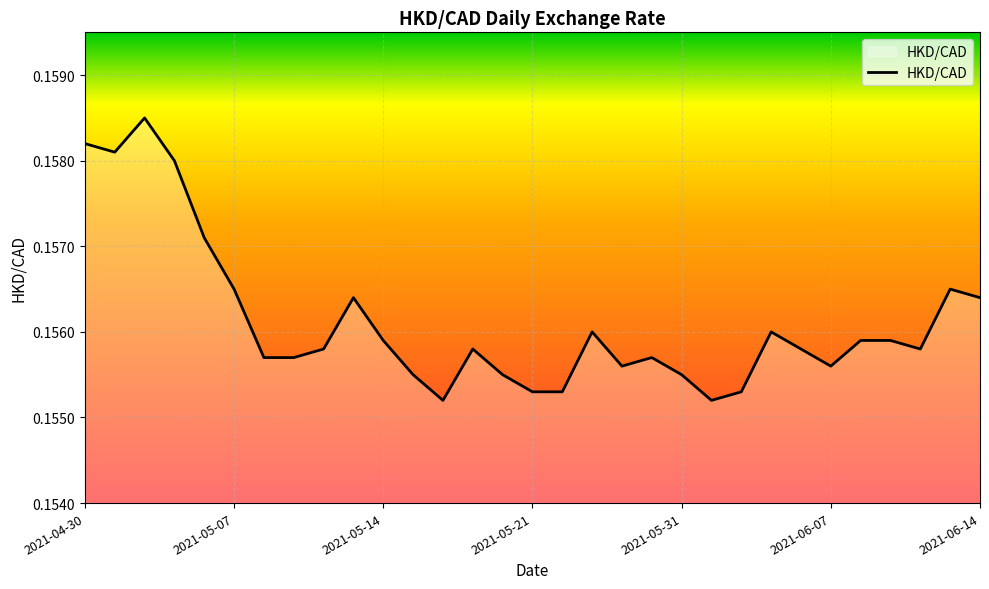

Between 2021-06-04 and 2021-05-05, which is larger?

2021-05-05